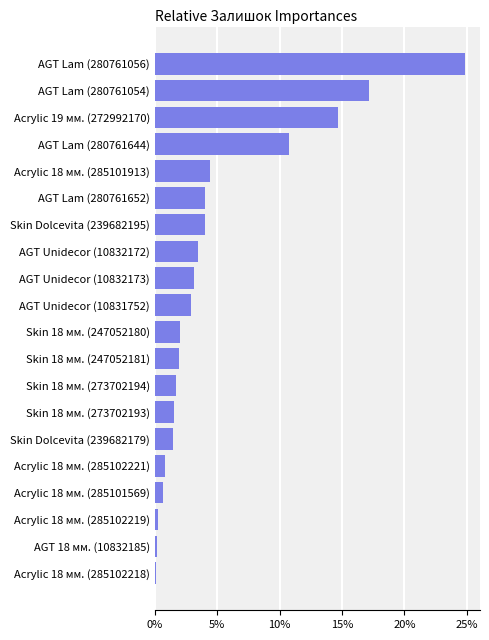

At which category does the chart reach its peak across all series?

AGT Lam (280761056)